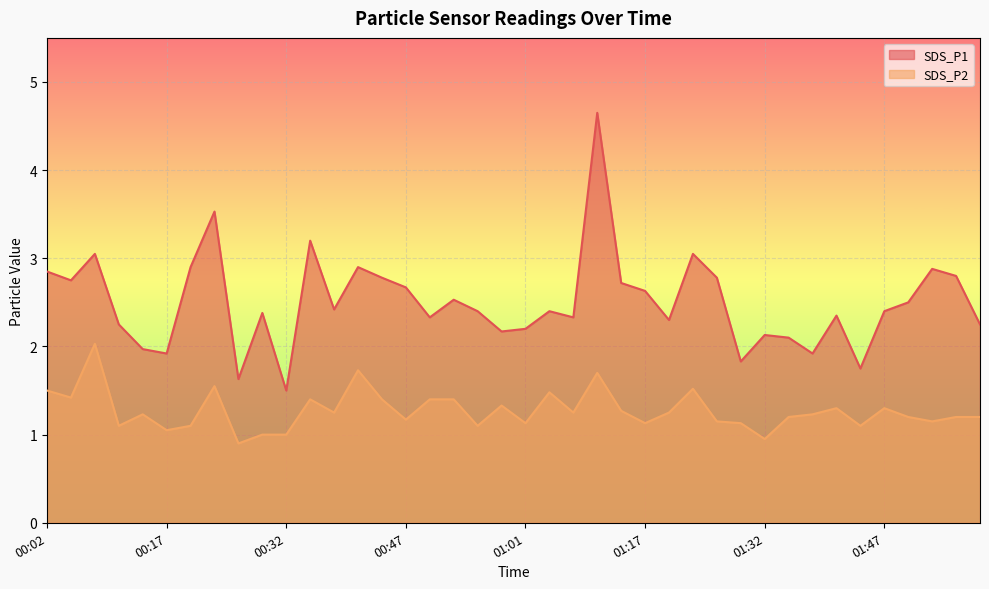

Reading left to right, list all the values displayed in this chart.

SDS_P1: 00:02=2.9	00:05=2.8	00:08=3.0	00:11=2.2	00:14=2.0	00:17=1.9	00:20=2.9	00:22=3.5	00:26=1.6	00:29=2.4	00:32=1.5	00:35=3.2	00:38=2.4	00:41=2.9	00:44=2.8	00:47=2.7	00:49=2.3	00:52=2.5	00:55=2.4	00:58=2.2	01:01=2.2	01:04=2.4	01:08=2.3	01:11=4.7	01:14=2.7	01:17=2.6	01:20=2.3	01:23=3.0	01:26=2.8	01:29=1.8	01:32=2.1	01:35=2.1	01:39=1.9	01:41=2.4	01:44=1.8	01:47=2.4	01:50=2.5	01:53=2.9	01:56=2.8	01:59=2.2
SDS_P2: 00:02=1.5	00:05=1.4	00:08=2.0	00:11=1.1	00:14=1.2	00:17=1.1	00:20=1.1	00:22=1.6	00:26=0.9	00:29=1.0	00:32=1.0	00:35=1.4	00:38=1.2	00:41=1.7	00:44=1.4	00:47=1.2	00:49=1.4	00:52=1.4	00:55=1.1	00:58=1.3	01:01=1.1	01:04=1.5	01:08=1.2	01:11=1.7	01:14=1.3	01:17=1.1	01:20=1.2	01:23=1.5	01:26=1.1	01:29=1.1	01:32=0.9	01:35=1.2	01:39=1.2	01:41=1.3	01:44=1.1	01:47=1.3	01:50=1.2	01:53=1.1	01:56=1.2	01:59=1.2